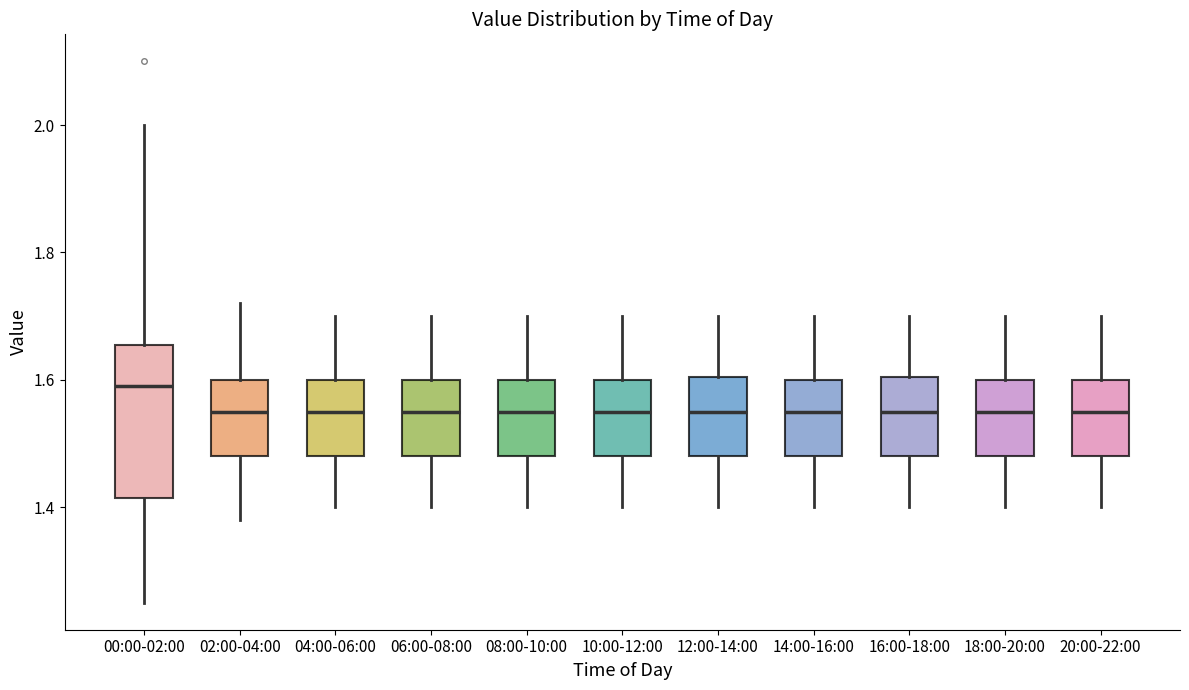

Where is the upper edge of the box for 18:00-20:00 on the y-axis? The values are not printed on the chart, so give them approximately, as read against the axis.

1.60